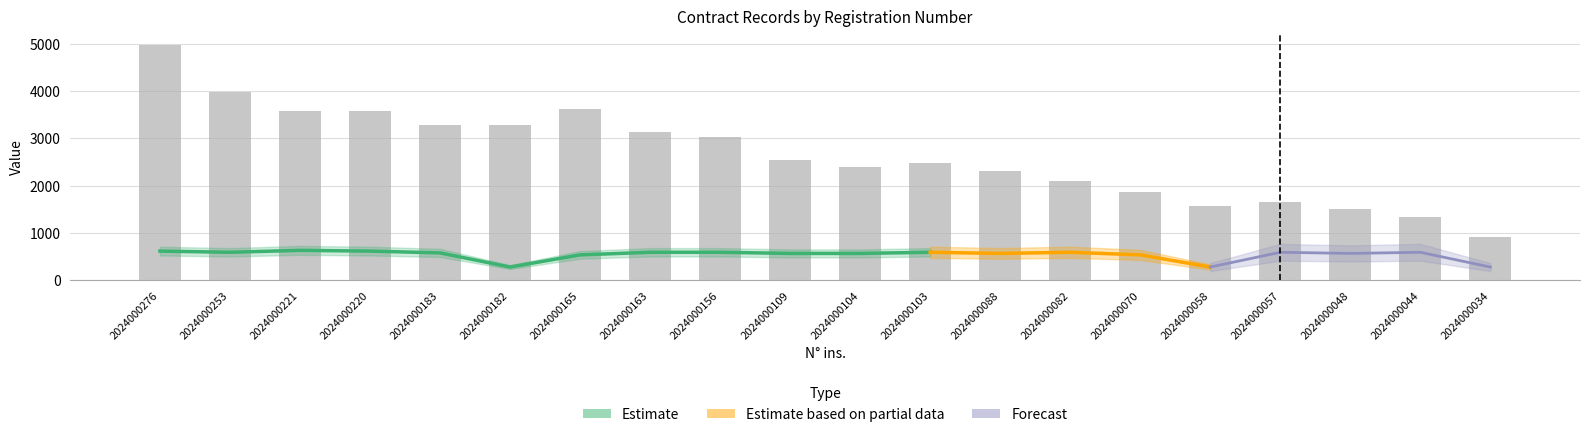

How many values are below 2532?

10